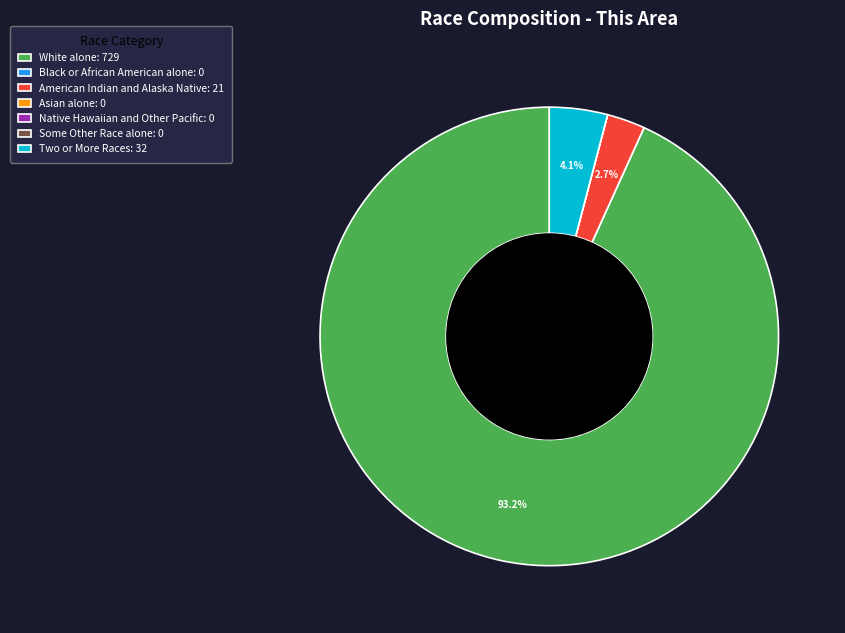

To the nearest percent, what is the difference between the largest and smallest slice percentages?

93%